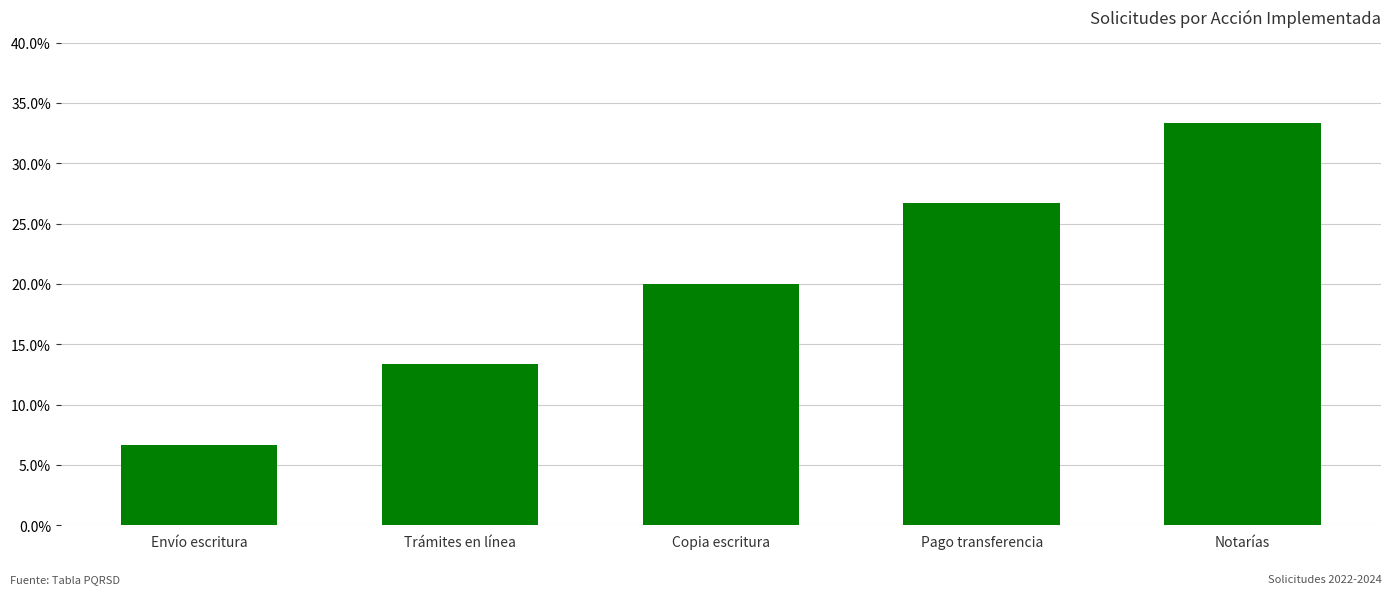

Approximately how many times larger is the value at Pago transferencia compared to Copia escritura?

1.3